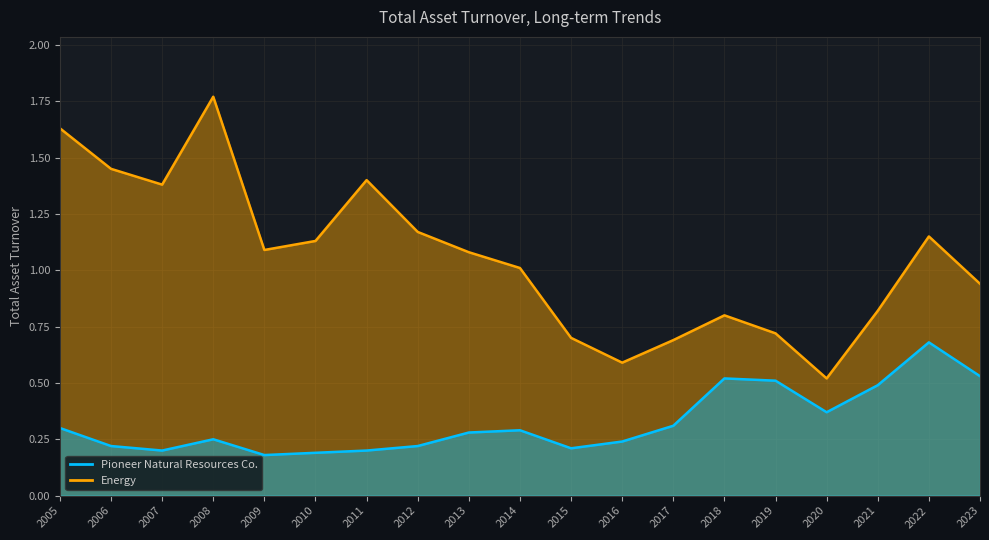

At 2020, list the series in order from largest to smallest.

Energy, Pioneer Natural Resources Co.